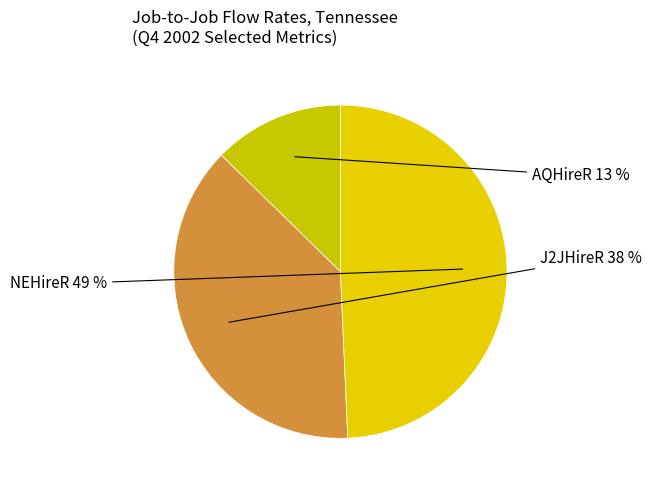

Count the number of slices in the pie.

3